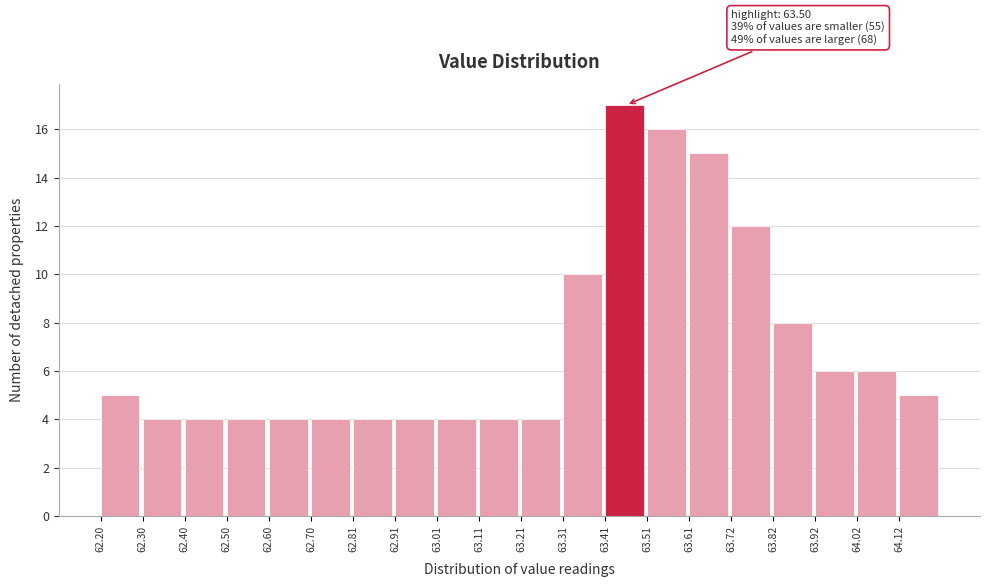

Which range on the x-axis has the tallest bar?

63.42 to 63.52